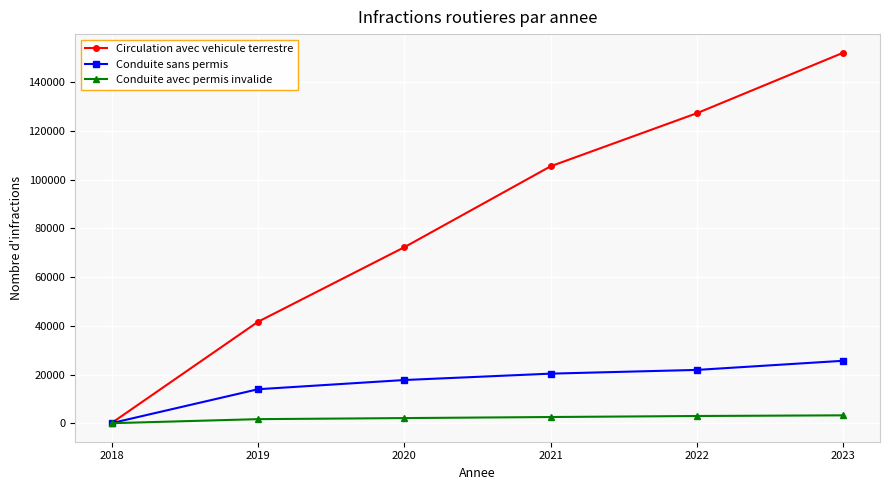

What is the difference between the highest and lowest values at 2020?

70216